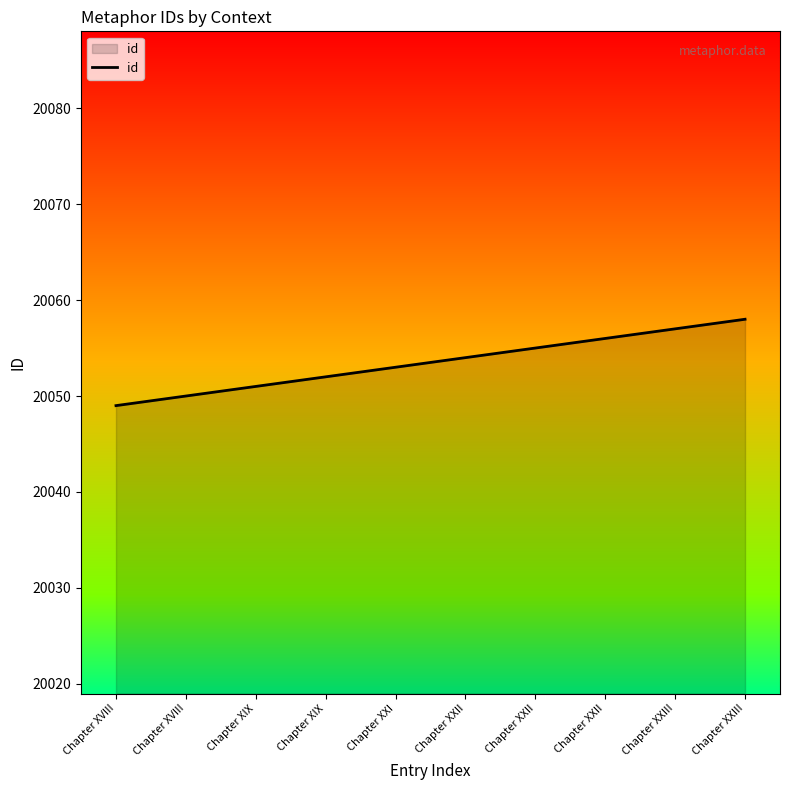

At which label is the value closest to 20053?

Chapter XXI